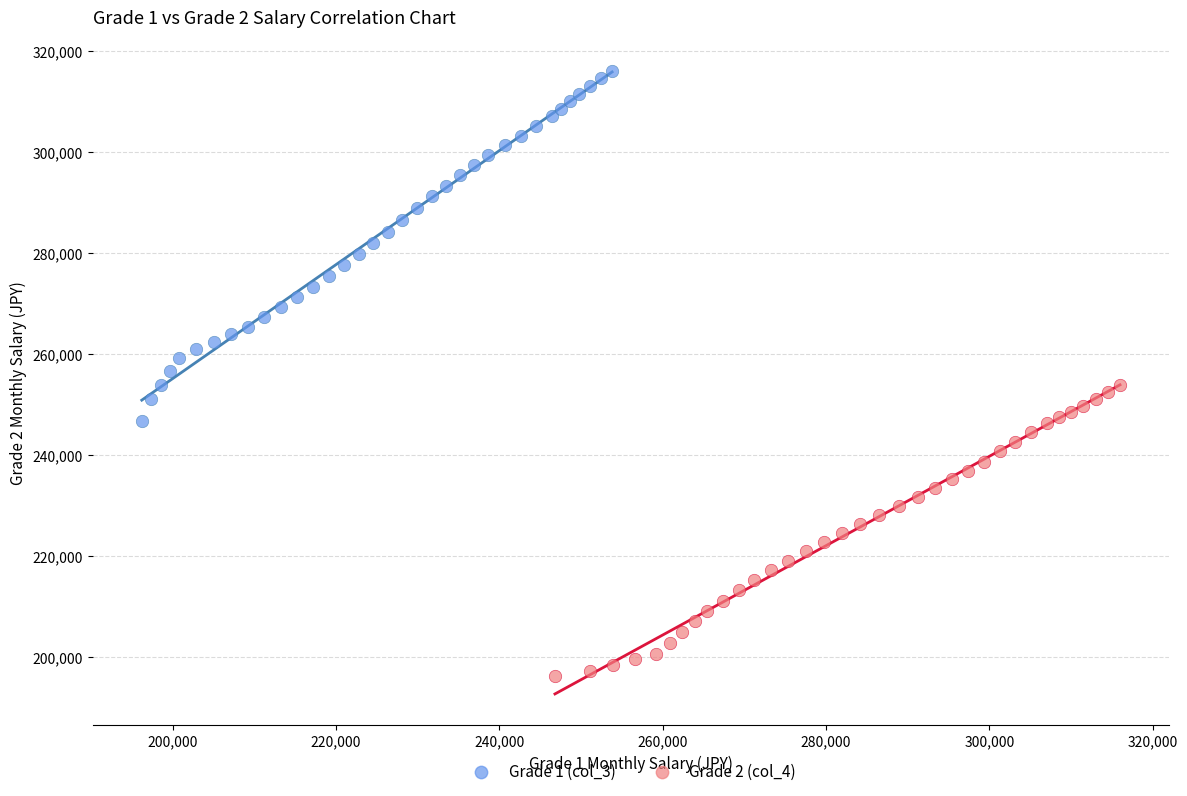

Which series contains the highest Y value?

Grade 1 (col_3)